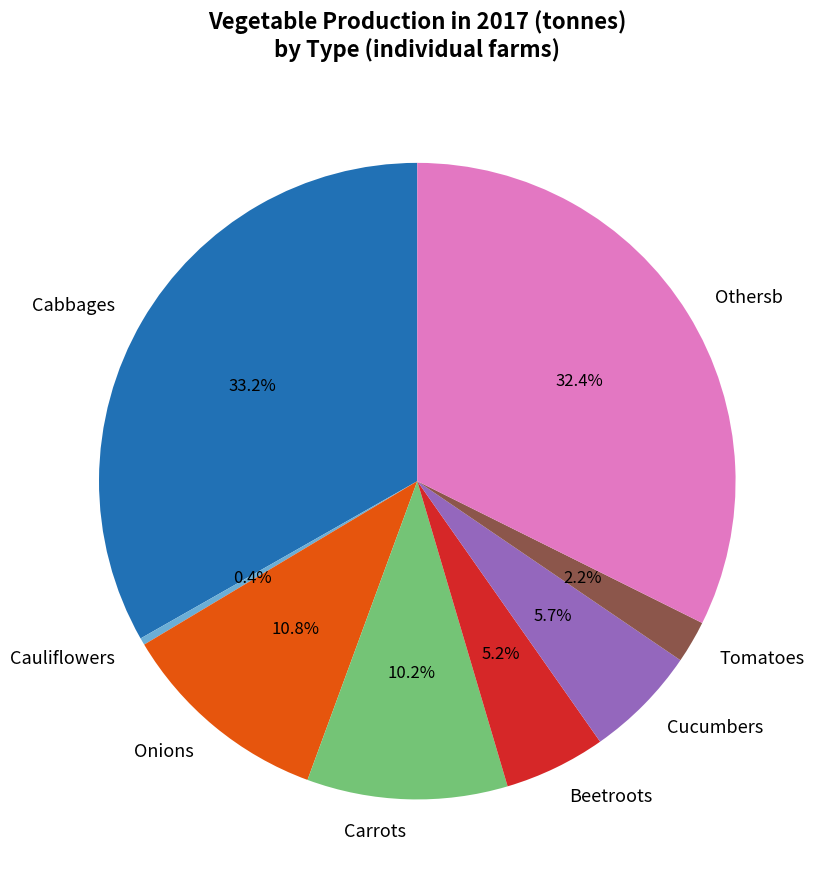

How many segments does this pie chart have?

8